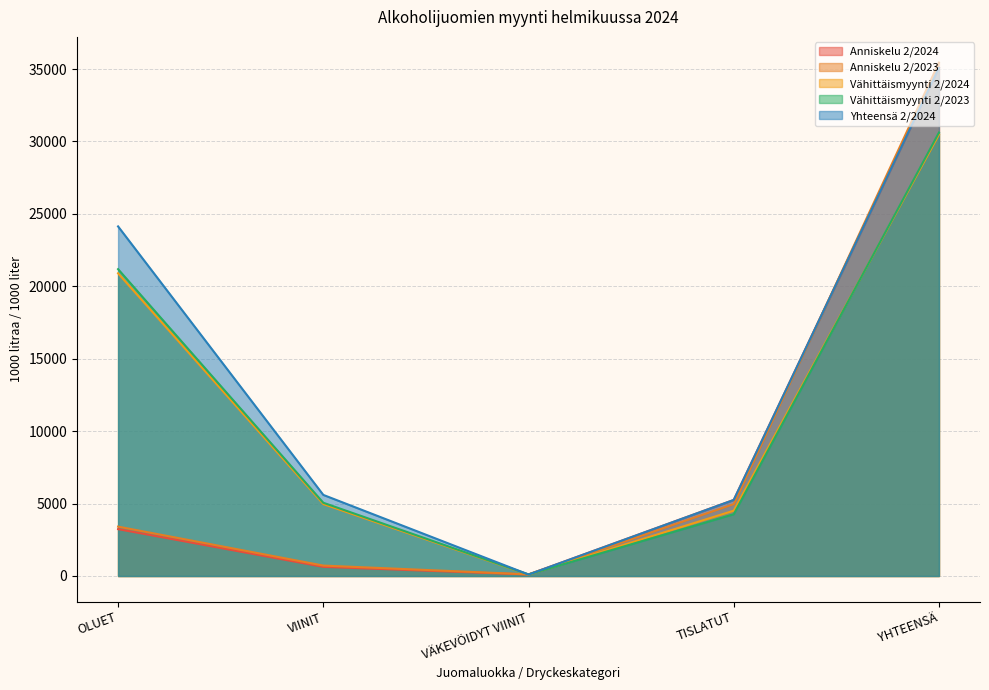

Count the number of categories in the chart.

5